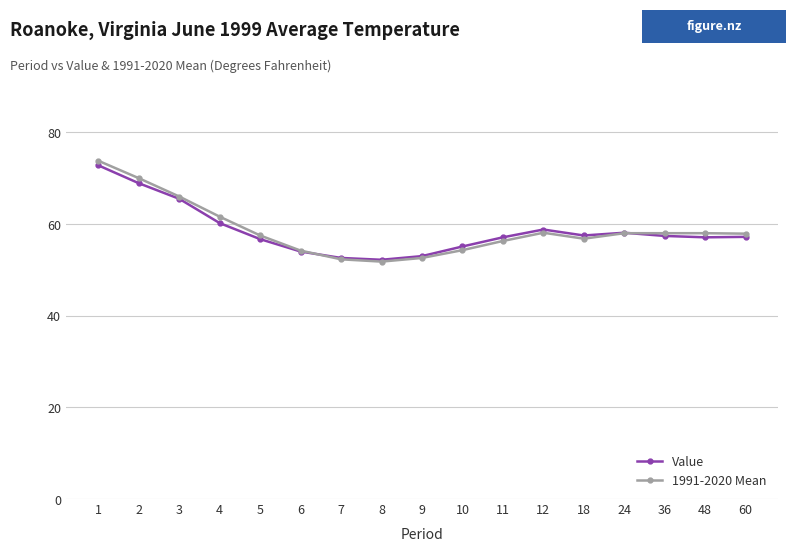

Is it true that Value equals 21.3 at 6?

False